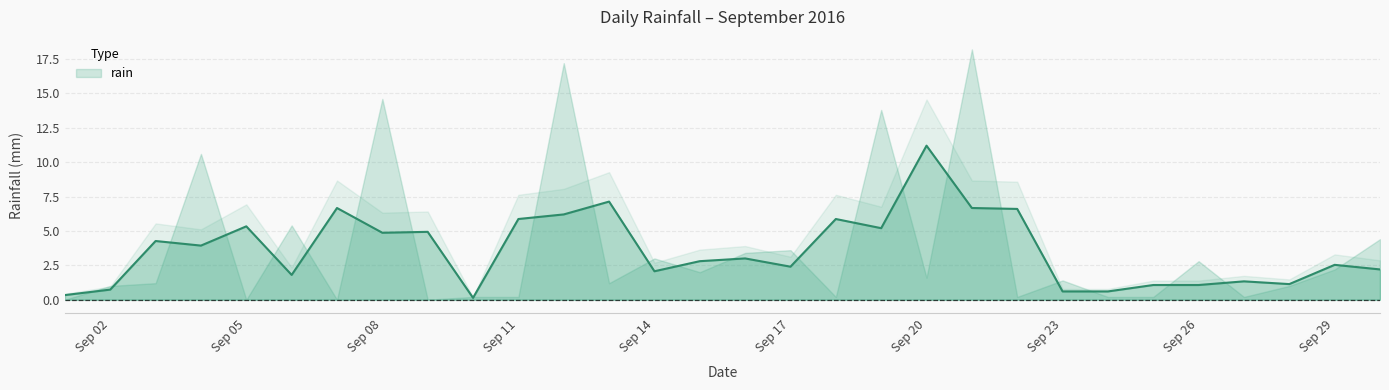

What is the value of the 28th point from the left?

1.0